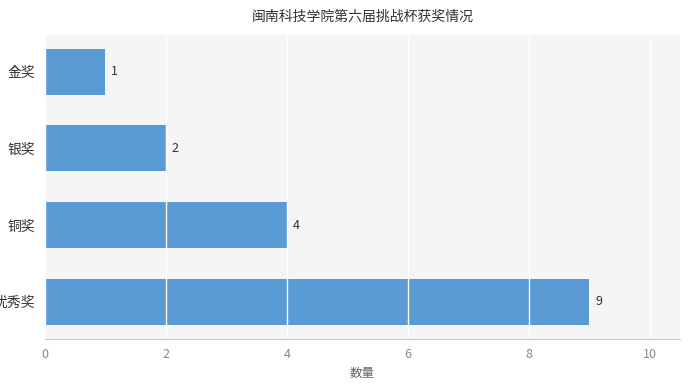

Reading bottom to top, list all the values displayed in this chart.

优秀奖=9	铜奖=4	银奖=2	金奖=1